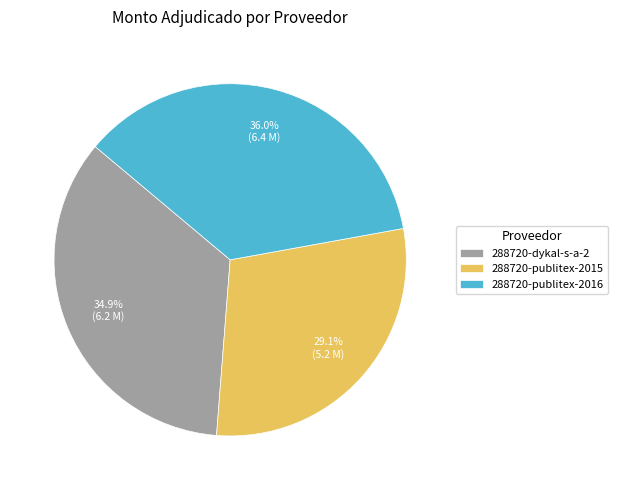

The 288720-dykal-s-a-2 slice represents 22% of the pie. True or false?

False